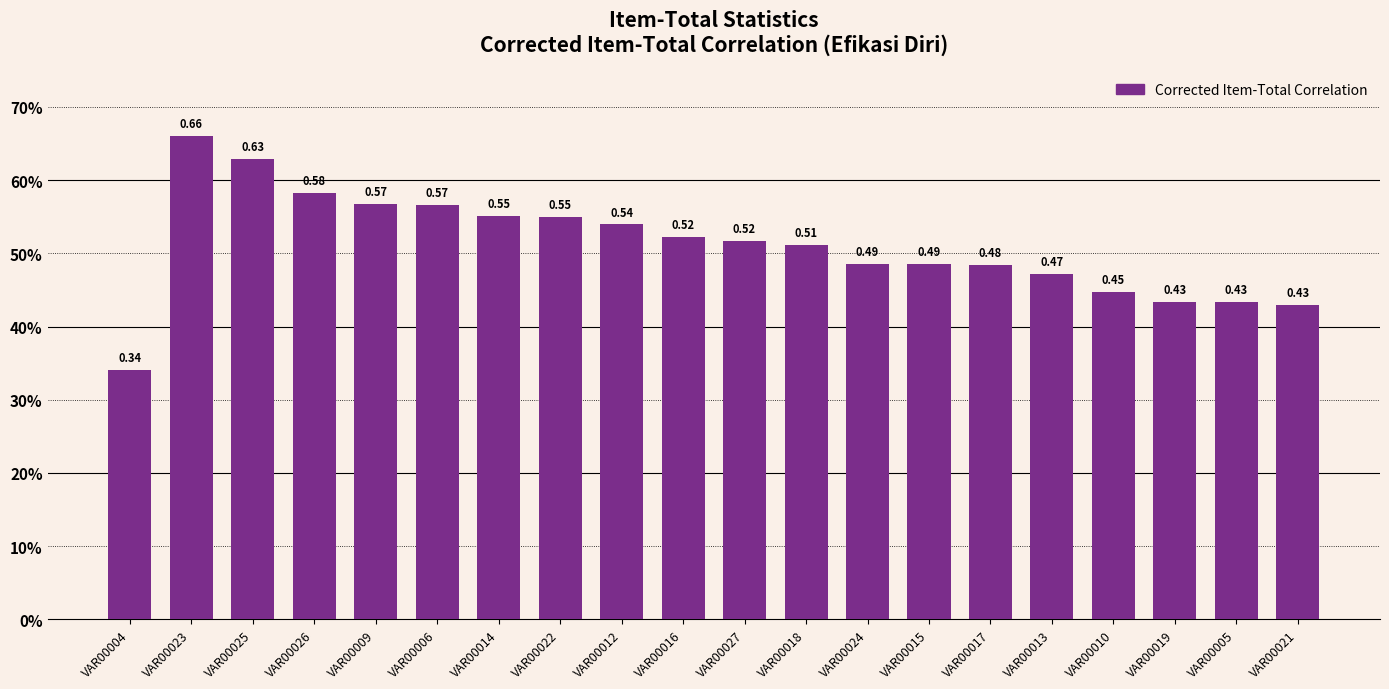

Are the bars horizontal?

No